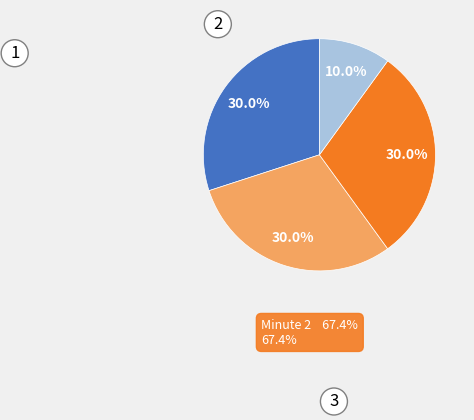

Is there a majority slice in this chart?

No